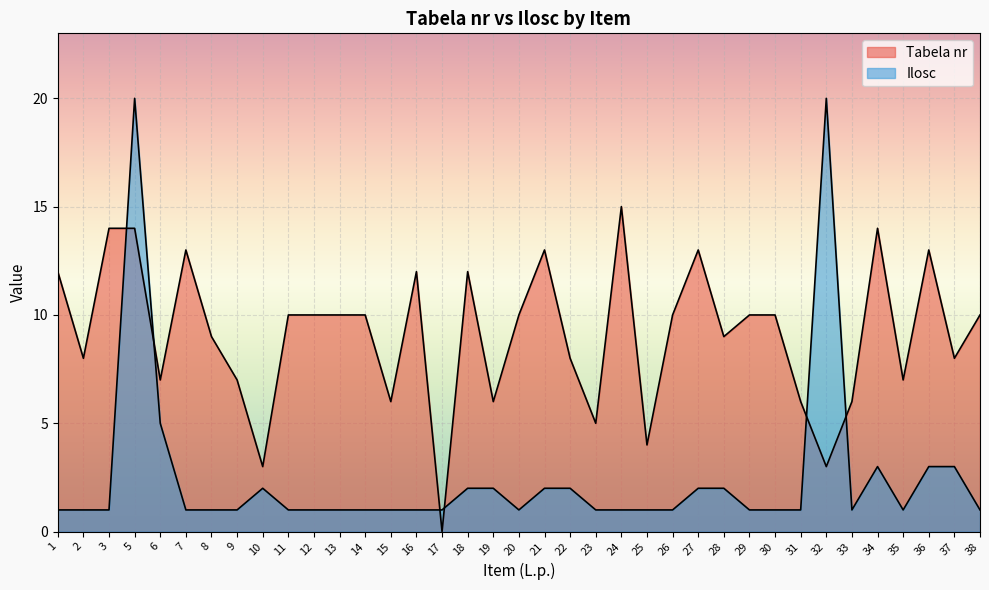

At which label does Tabela nr reach its peak?

24